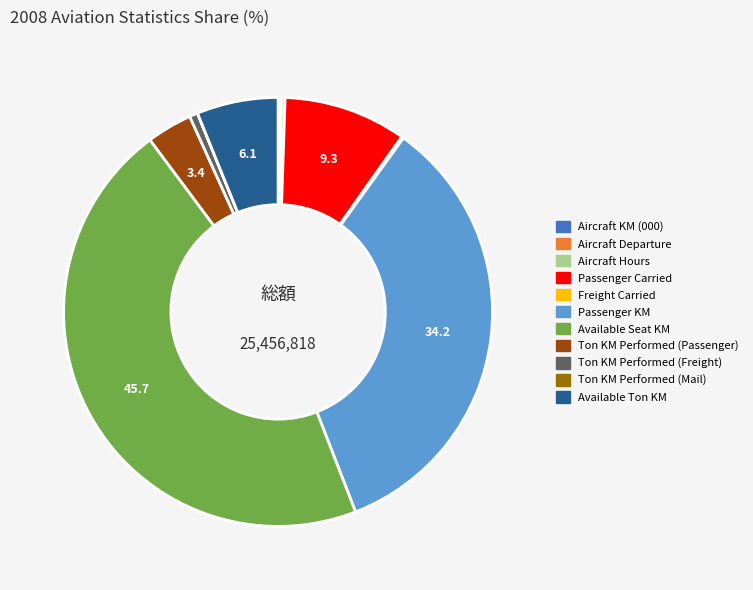

Between Passenger KM and Ton KM Performed (Freight), which is larger?

Passenger KM